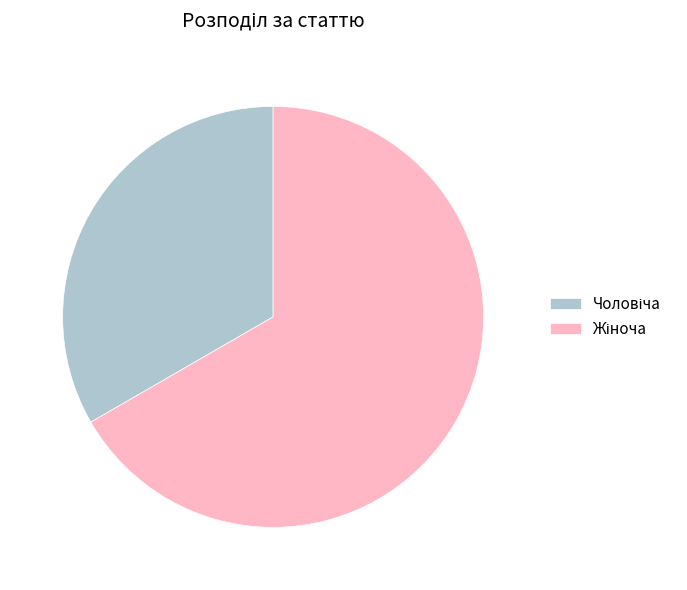

Count the number of slices in the pie.

2